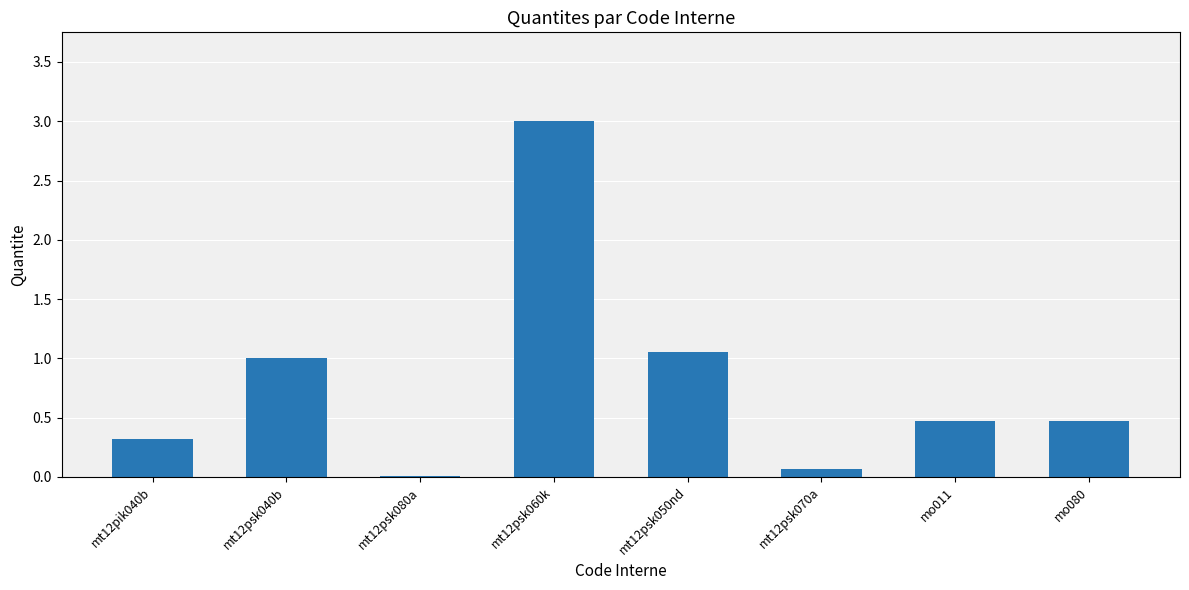

Which label corresponds to the largest value in the chart?

mt12psk060k